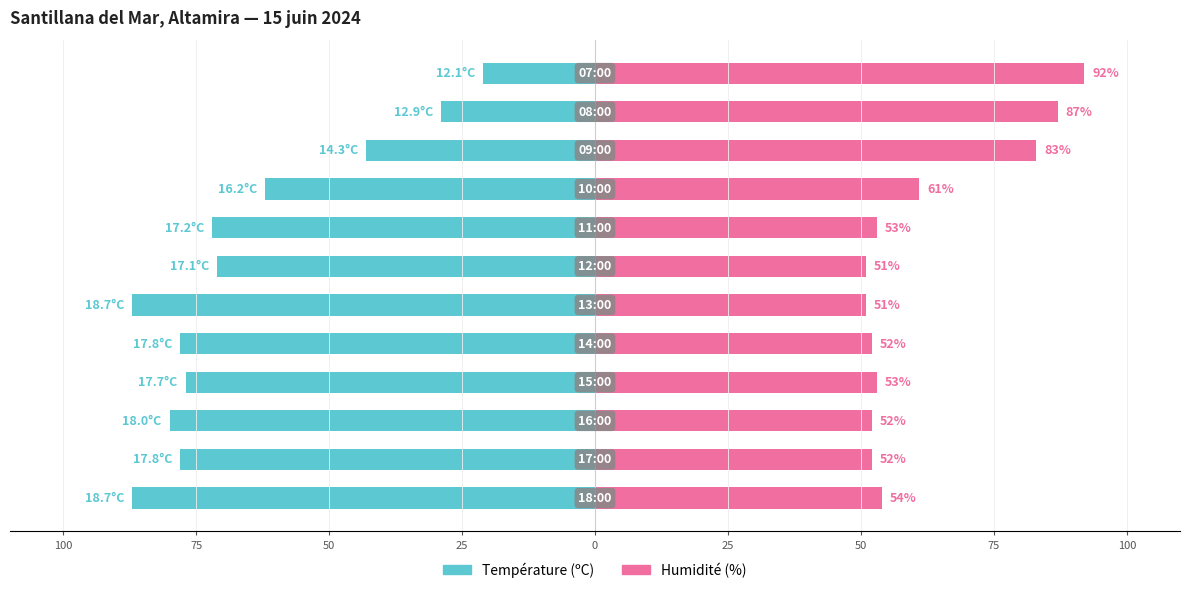

Are the bars grouped side by side (vs. stacked)?

Yes